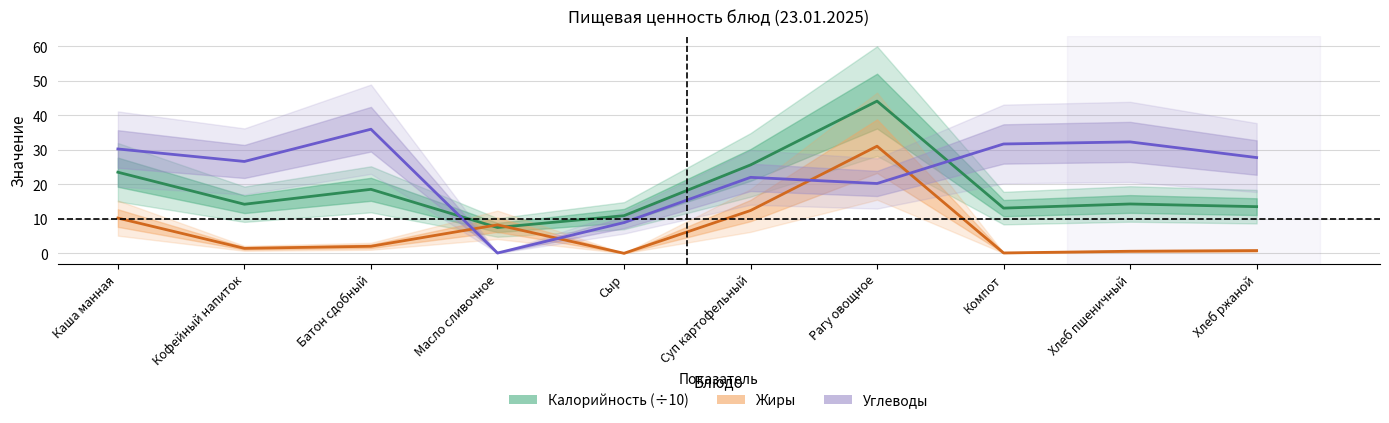

What is the label of the 3rd point from the right?

Компот